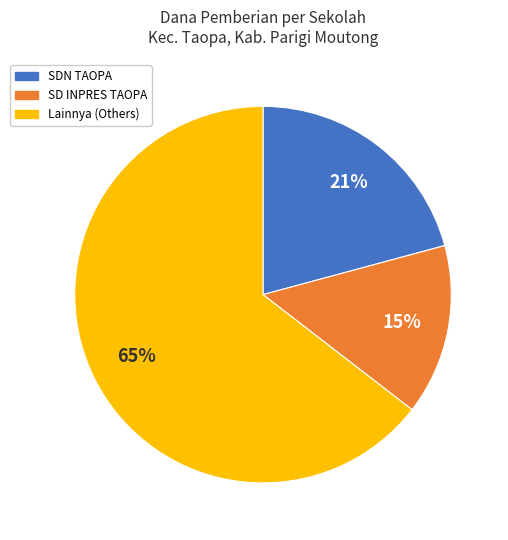

To the nearest percent, what is the average slice percentage?

33%